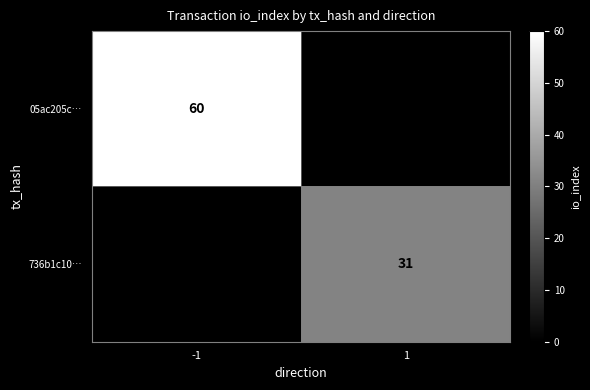

Is it true that 736b1c10… equals 7.6 at 1?

False